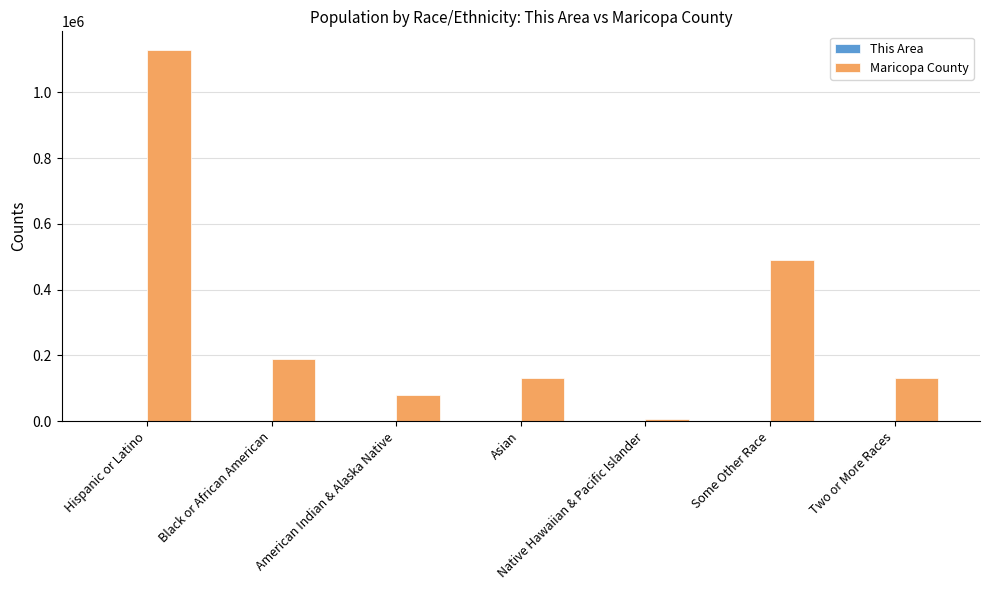

Is it true that Maricopa County equals 132225 at Asian?

True